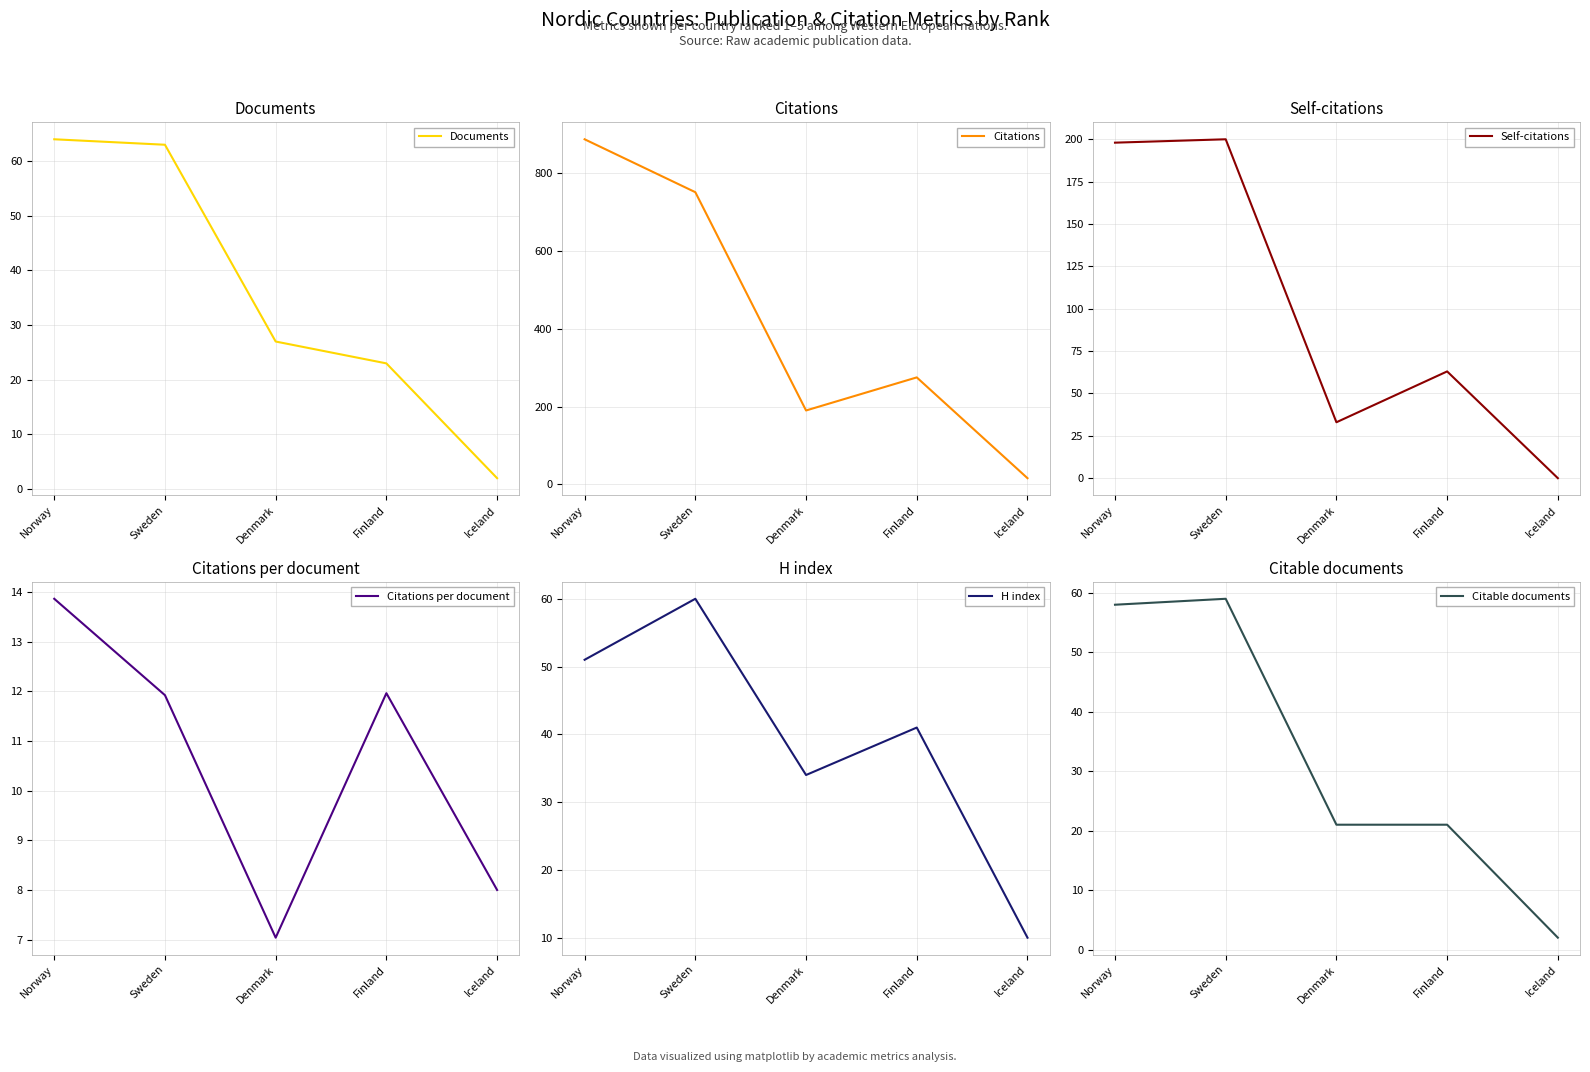

What are all the series names shown in the legend?

Documents, Citations, Self-citations, Citations per document, H index, Citable documents